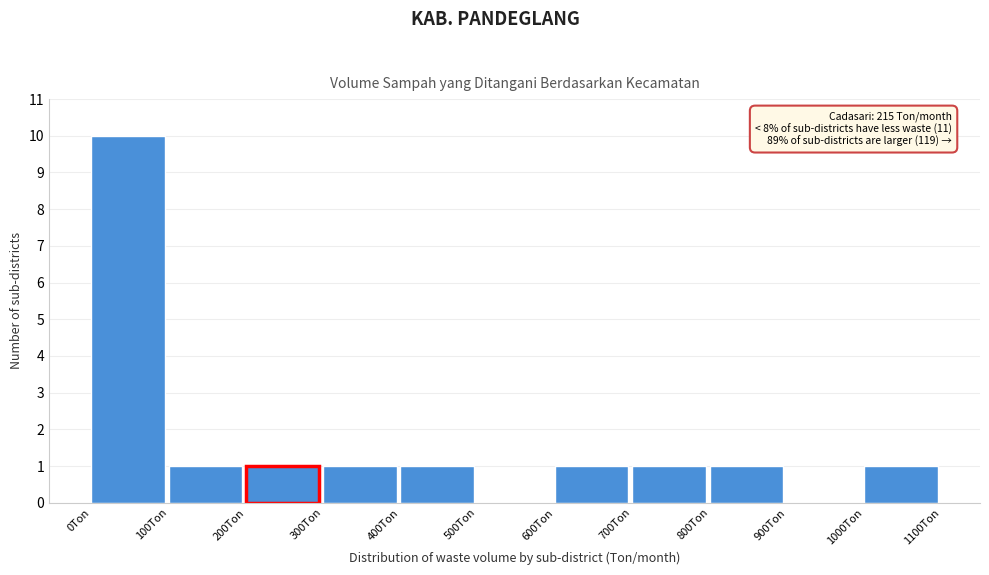

Over which range of the x-axis is the bar tallest?

0 to 100